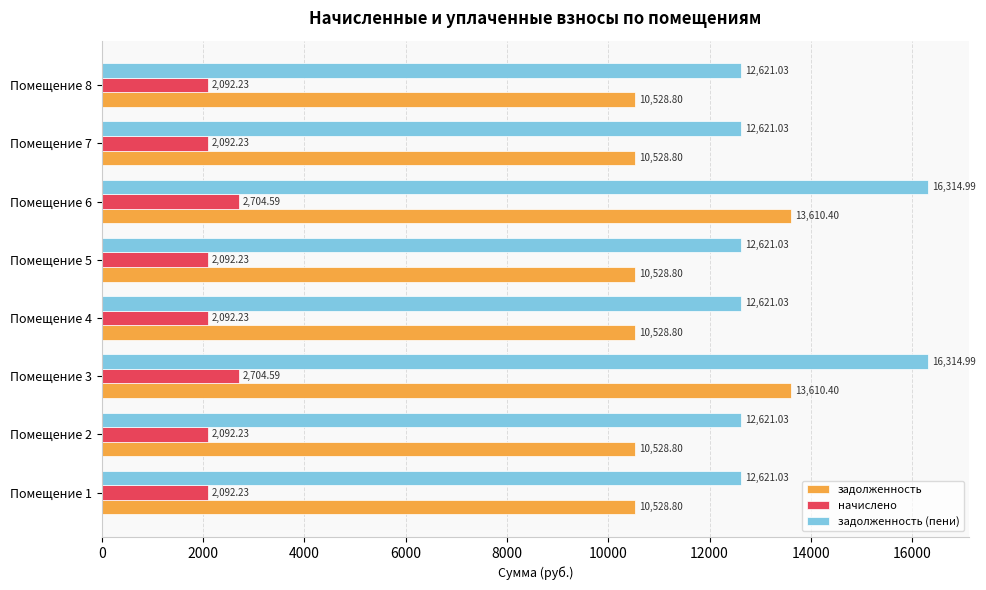

Which series has the widest spread of values?

задолженность (пени)